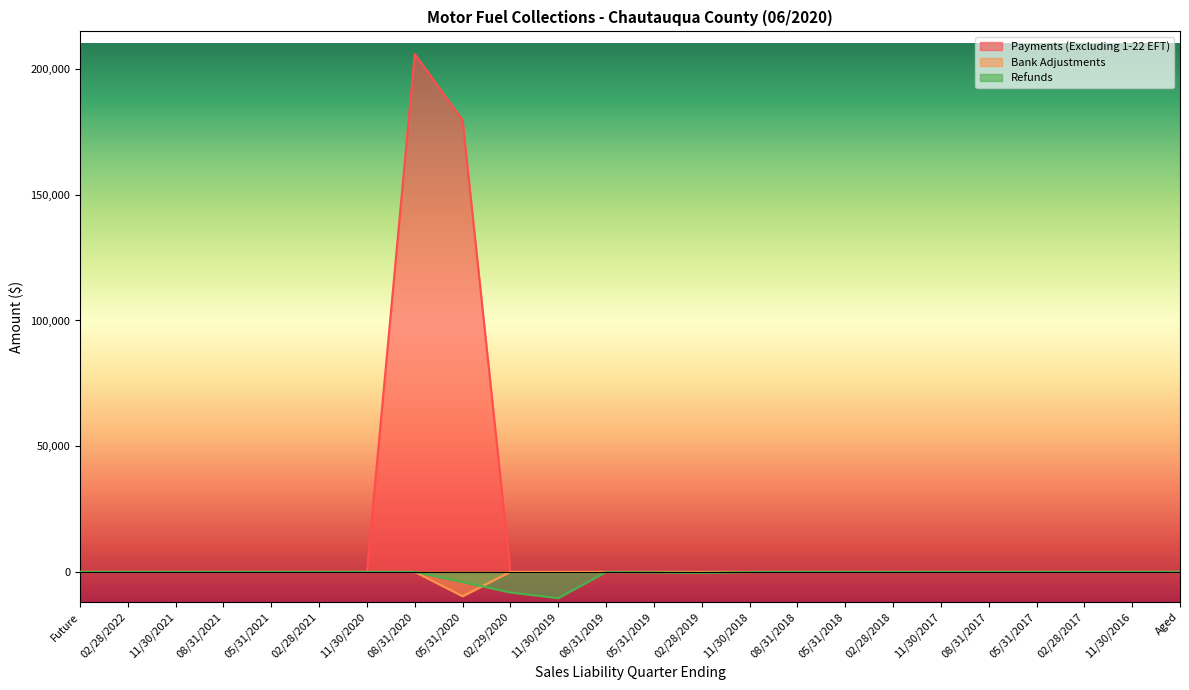

How many values in the Payments (Excluding 1-22 EFT) series exceed 0?

4